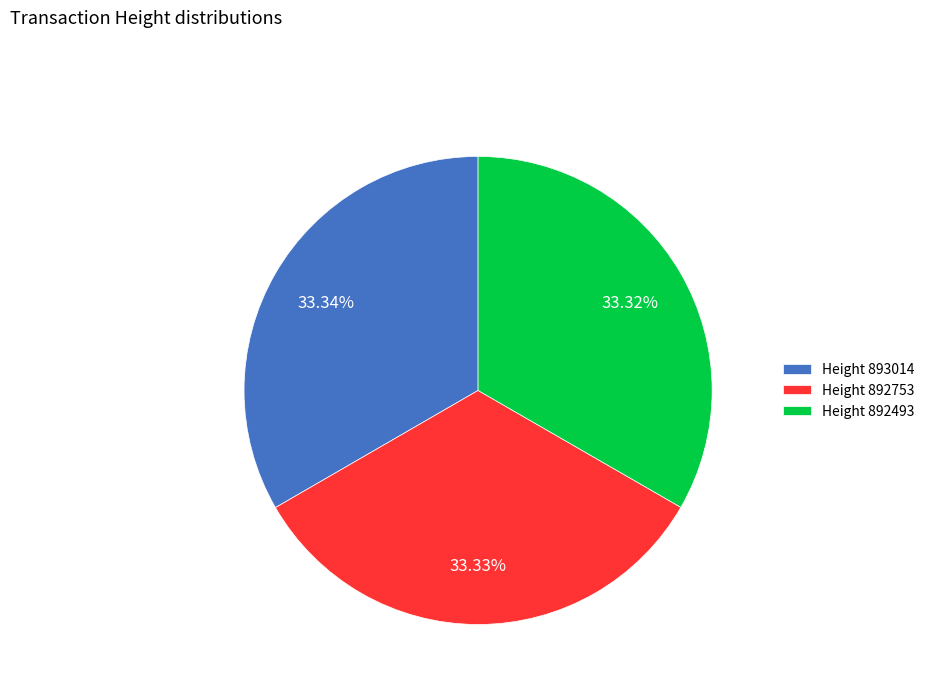

Does any single category account for the majority?

No